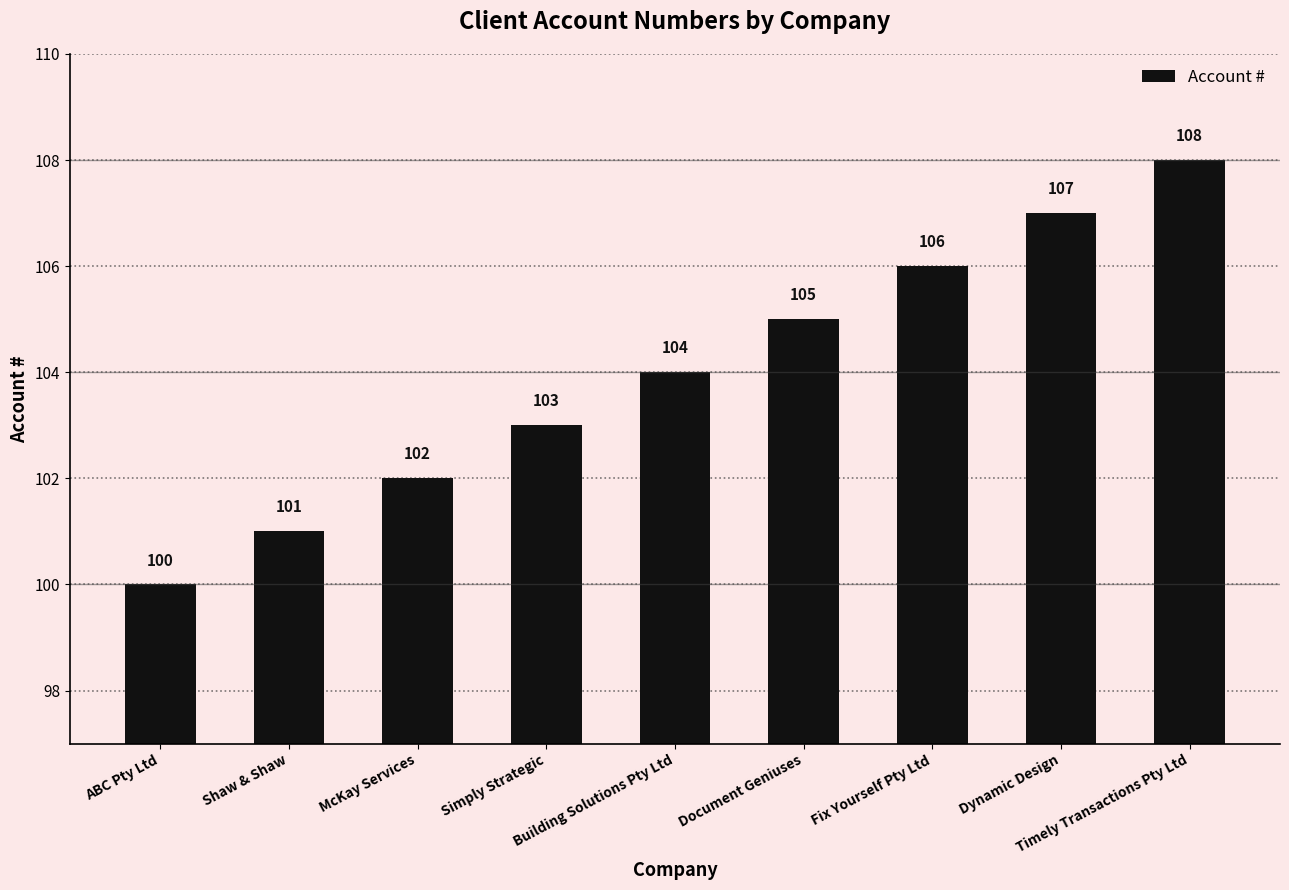

What is the label of the 3rd bar from the right?

Fix Yourself Pty Ltd